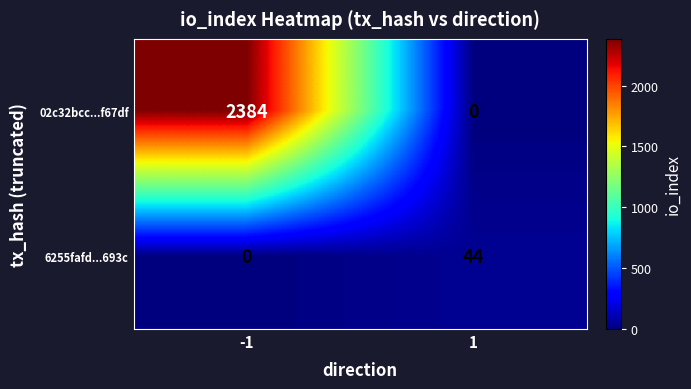

What is the average value of the 02c32bcc...f67df series?

1192